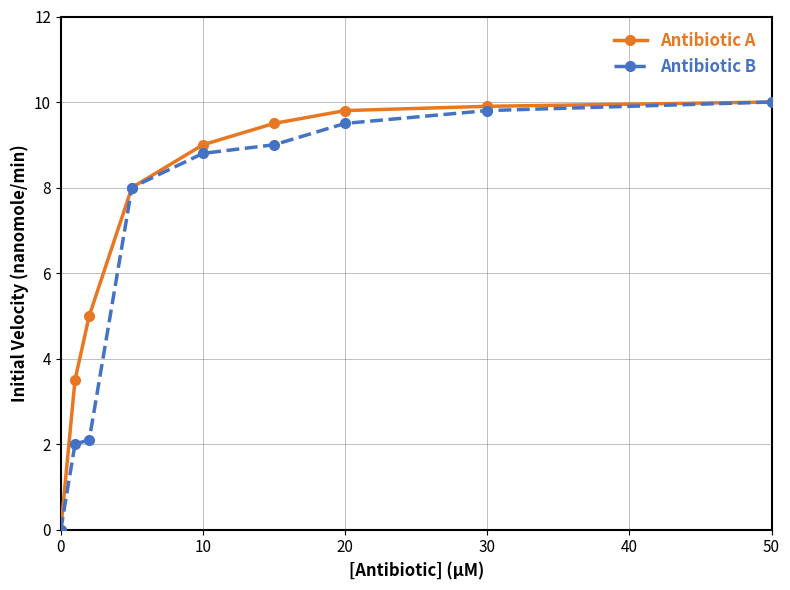

What is the greatest value displayed?

10.0